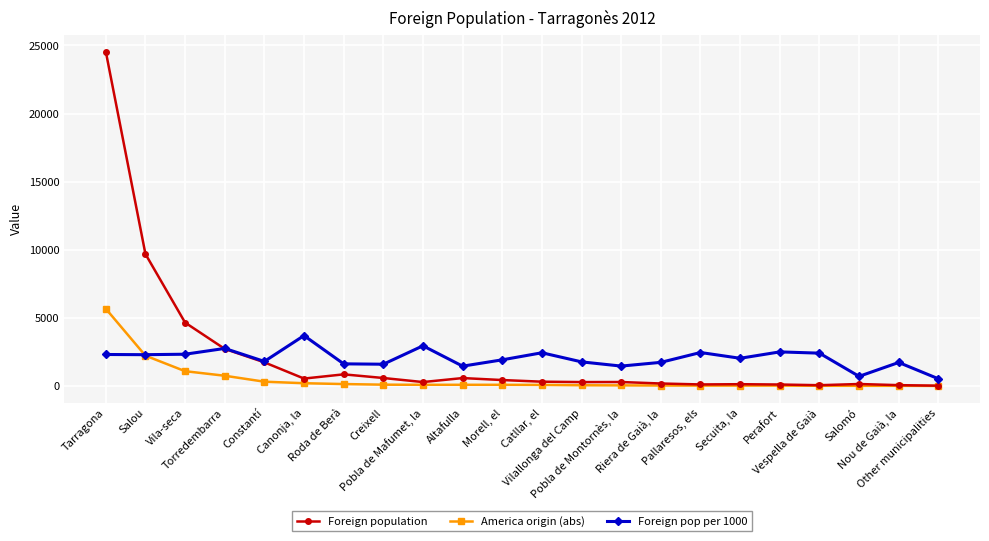

What is the sum of the Foreign pop per 1000 values at Riera de Gaià, la and Salou?

4027